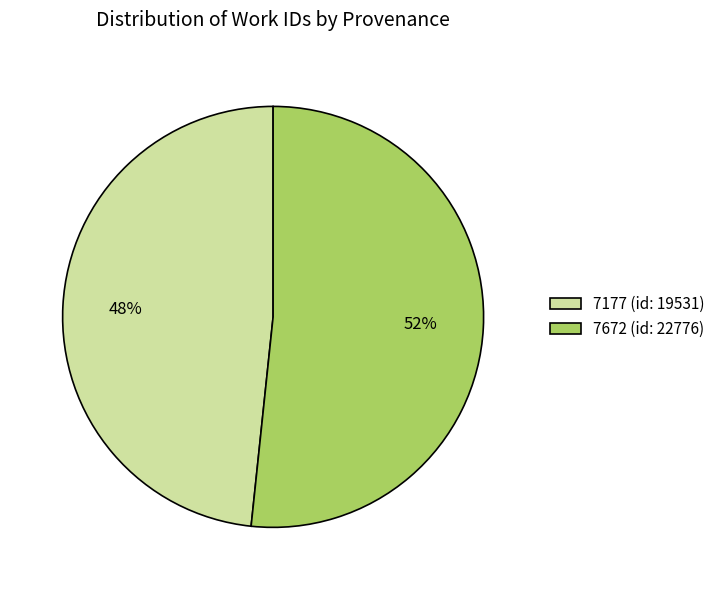

What is the largest slice in the pie chart?

7672